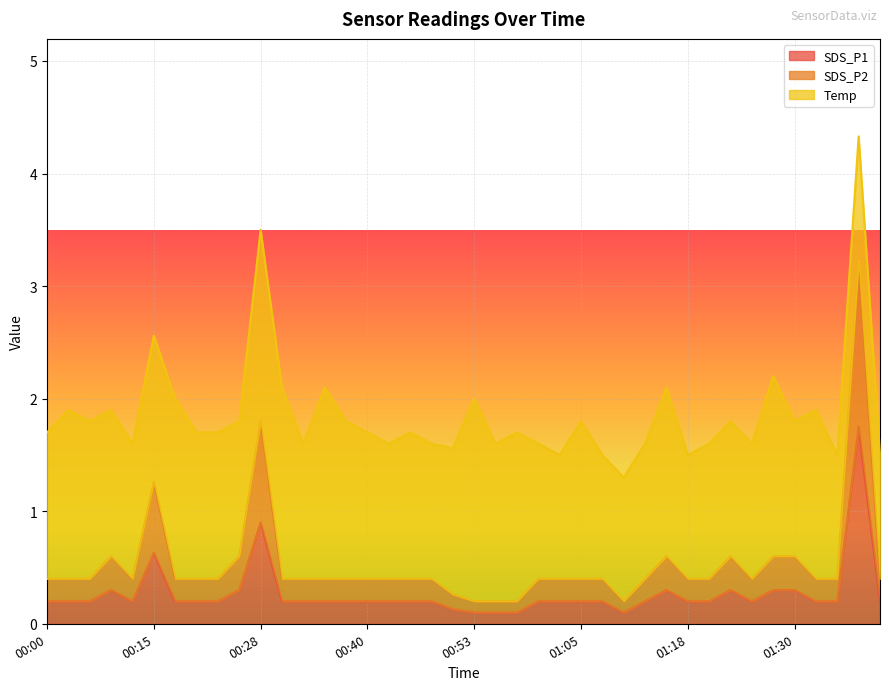

What is the sum of all SDS_P1 values?

10.8